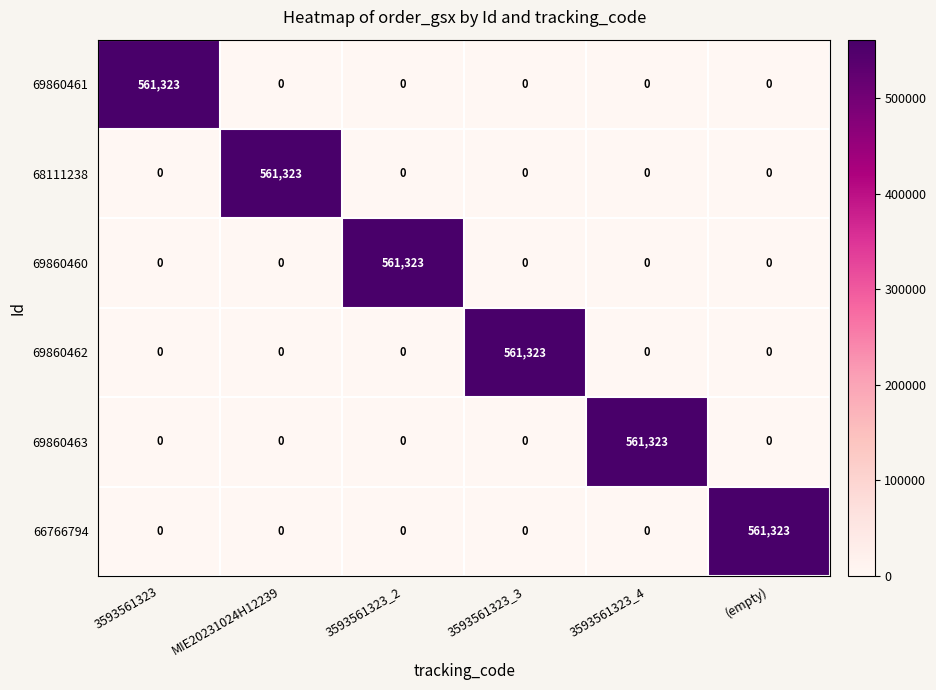

What is the sum of all 69860463 values?

561323